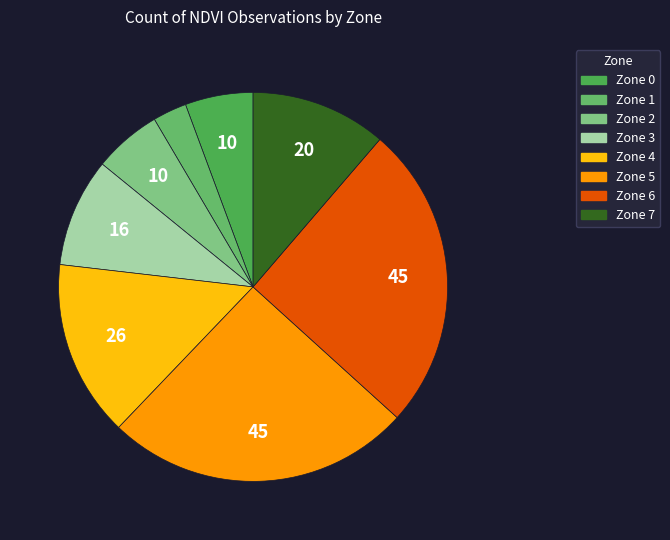

How many segments does this pie chart have?

8